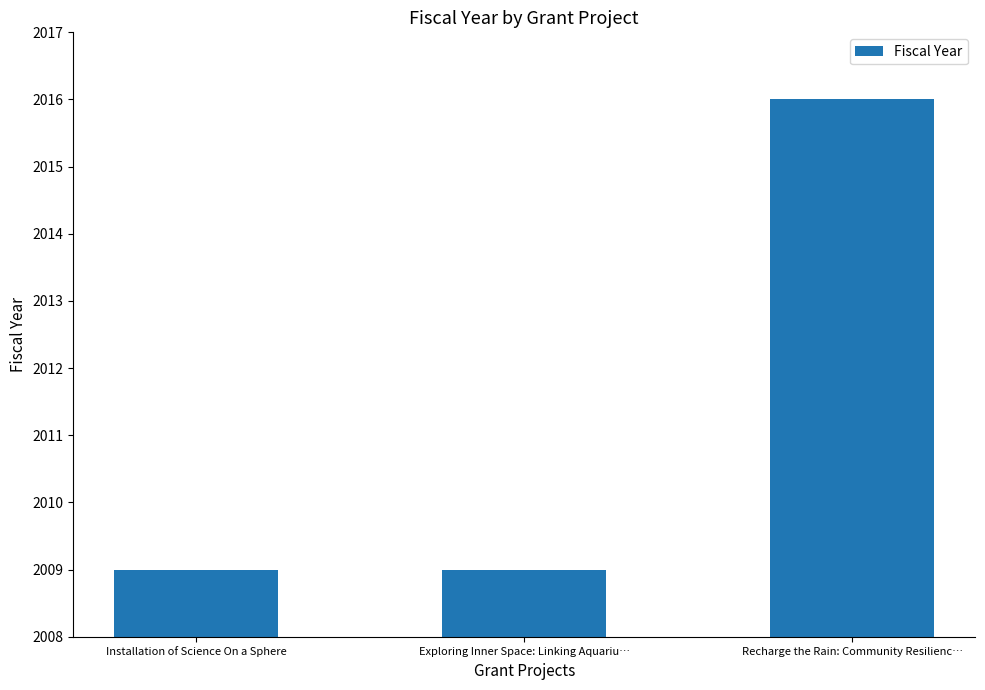

Which category has the highest value across all series?

Recharge the Rain: Community Resilienc…